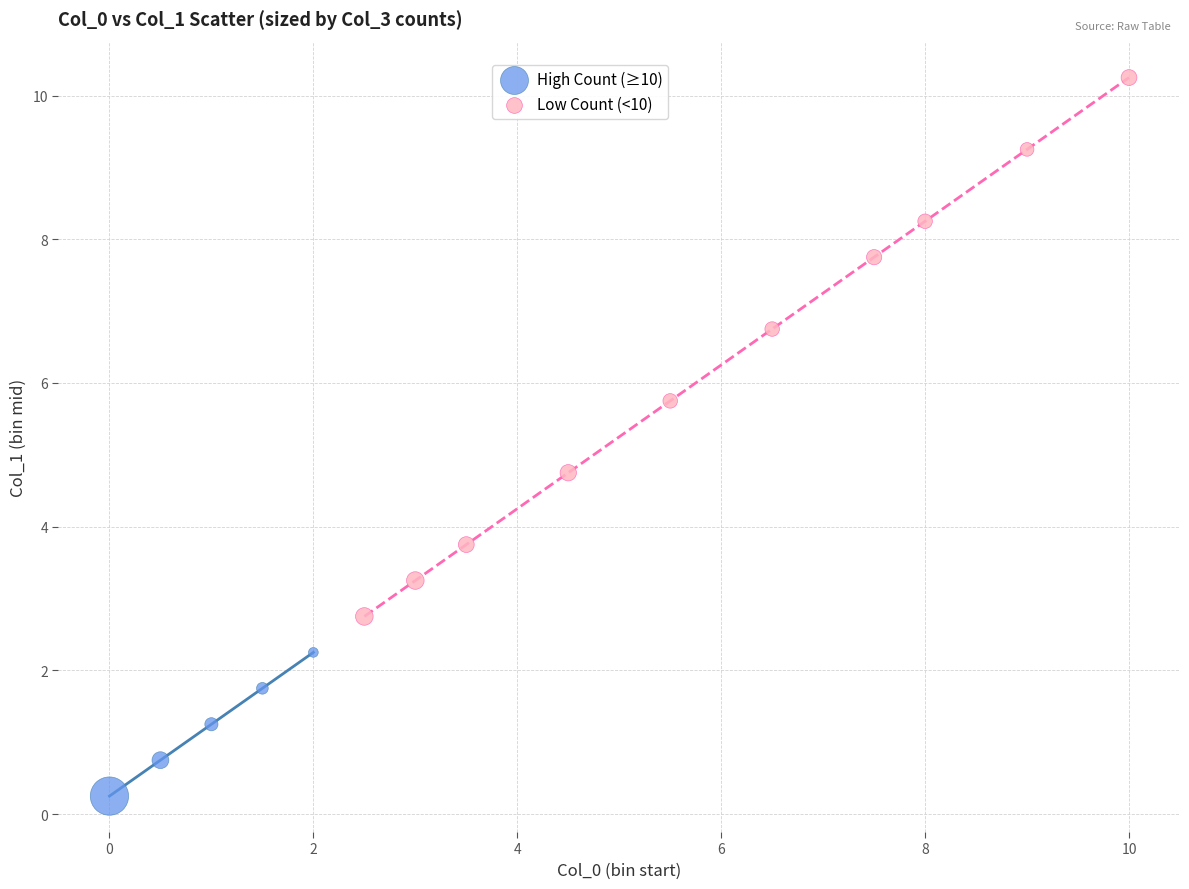

Which series has the widest spread of Y values?

Low Count (<10)